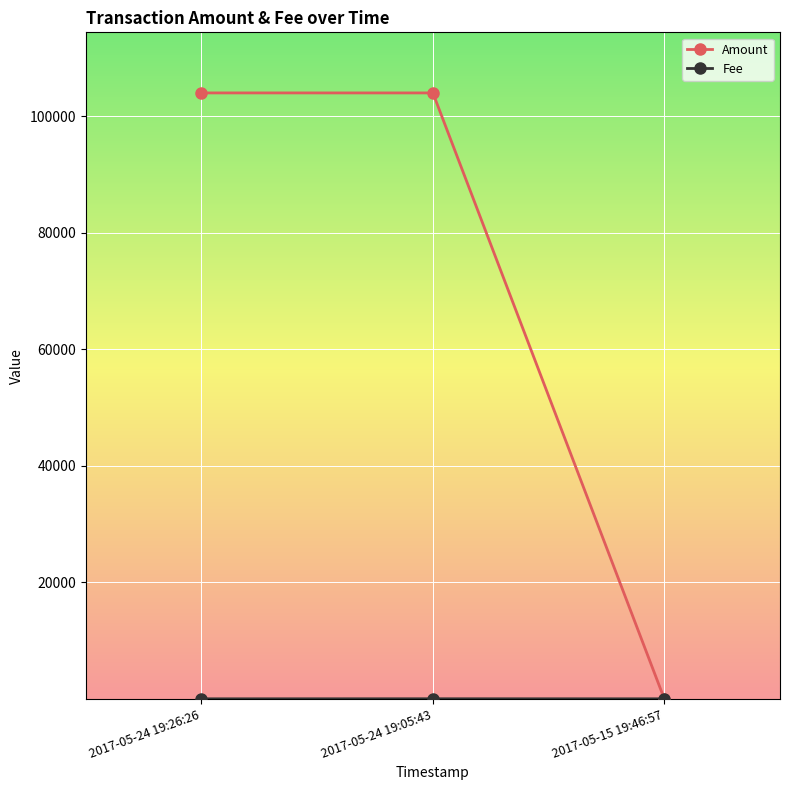

What position from the right is 2017-05-24 19:26:26?

3